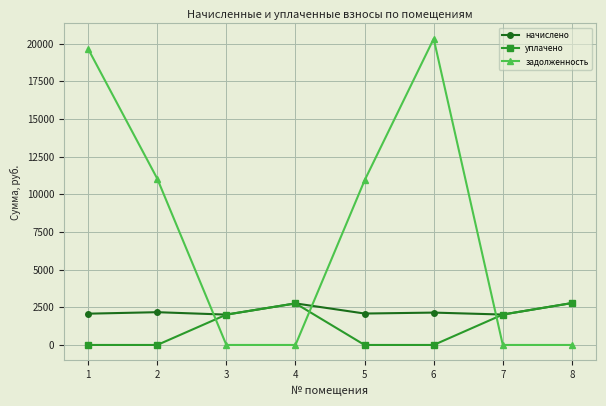

How many interior local peaks does the задолженность series have?

1